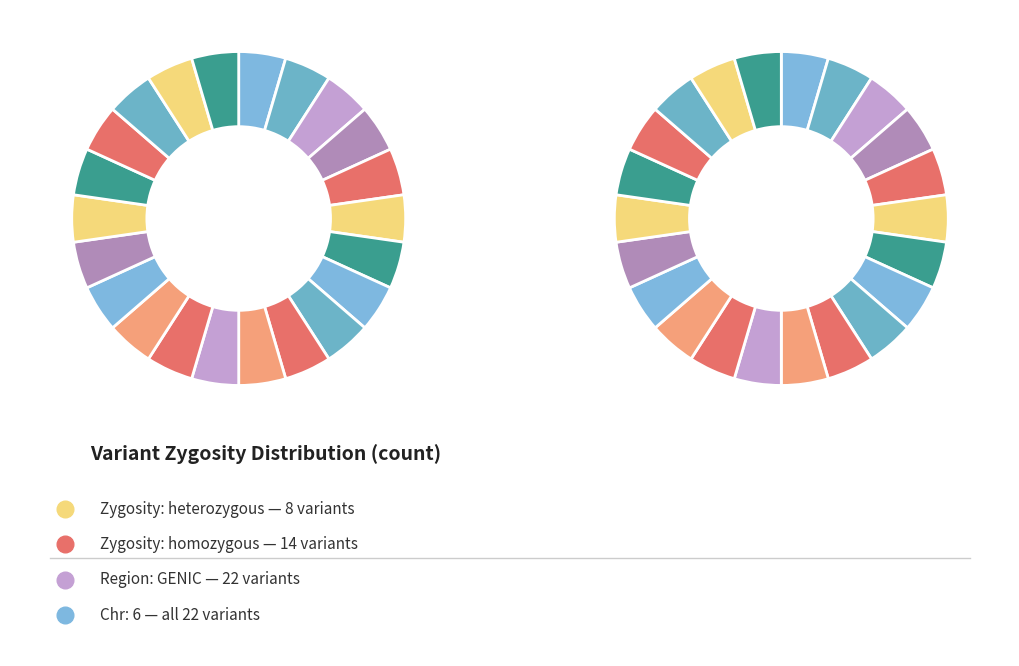

Which has a higher value, heterozygous or homozygous?

homozygous